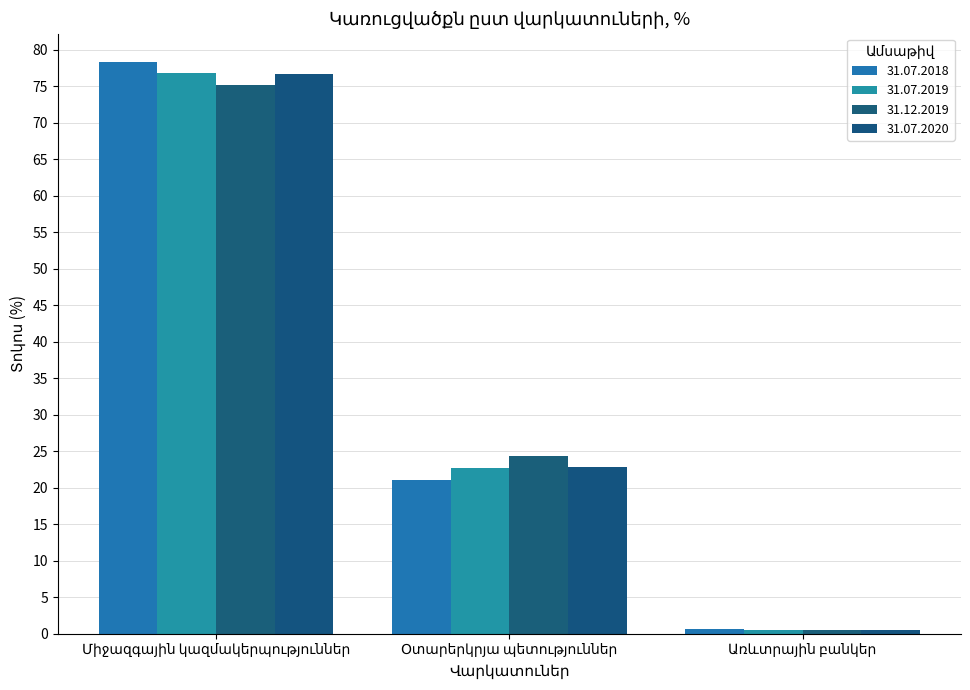

How many series are shown in this chart?

4